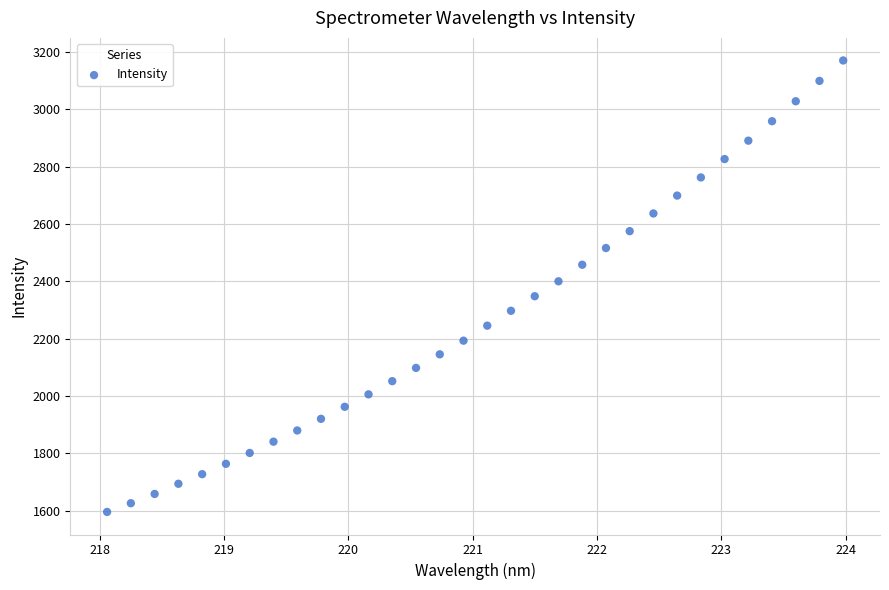

What Y value in the scatter plot is closest to 2383?

2400.3